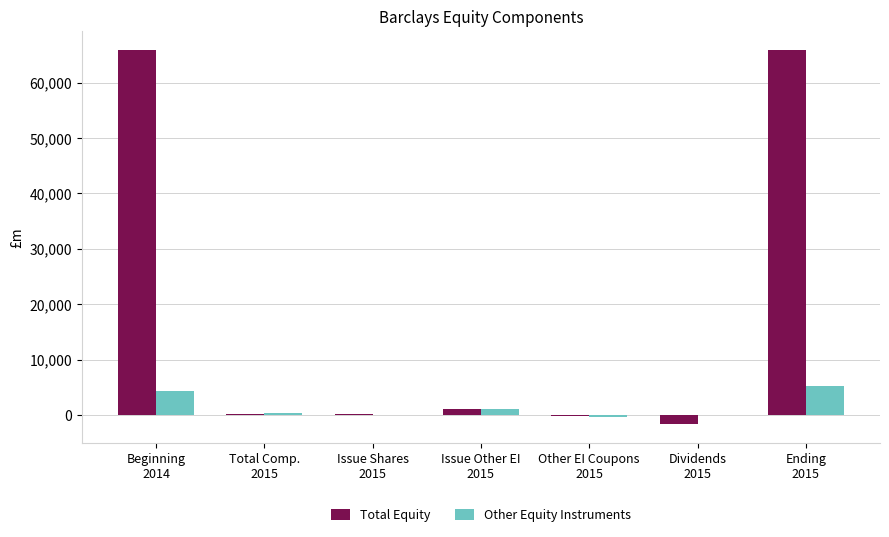

What are all the series names shown in the legend?

Total Equity, Other Equity Instruments